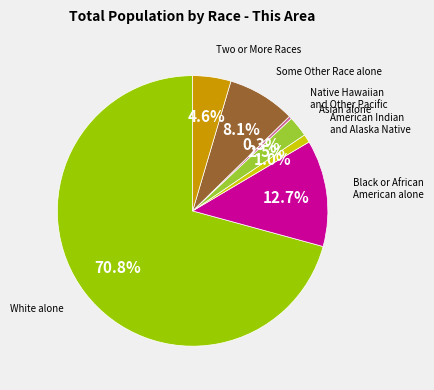

Is there any slice that represents more than half of the pie?

Yes